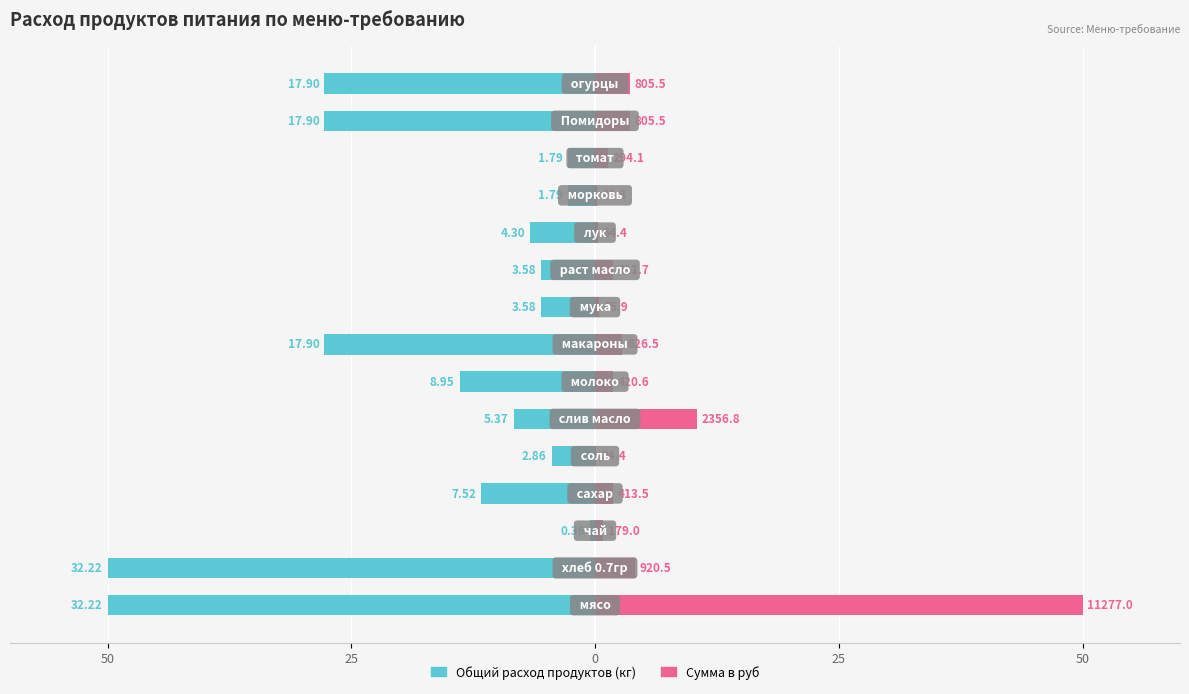

How many bars are there in each group?

2